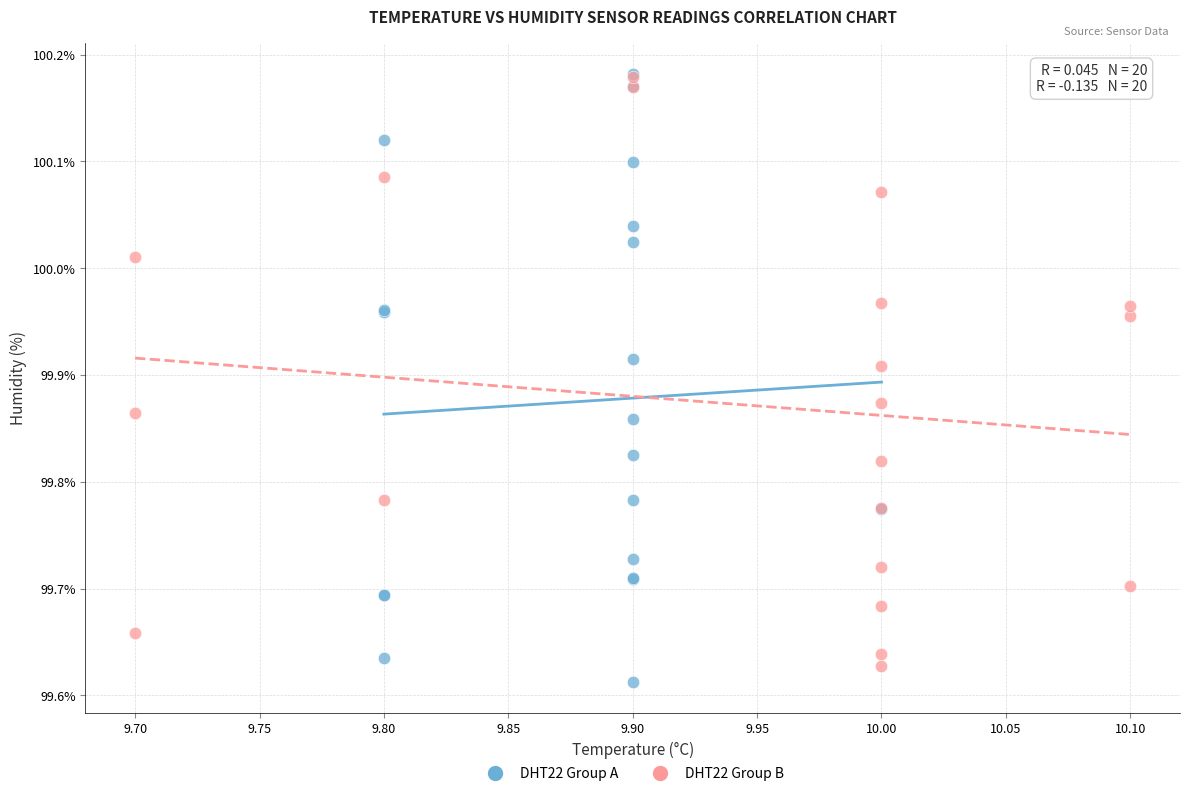

What are all the series names shown in the legend?

DHT22 Group A, DHT22 Group B